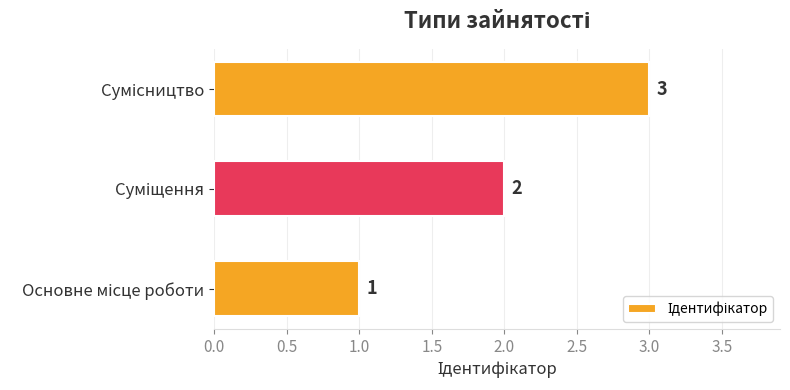

What is the sum of all values?

6